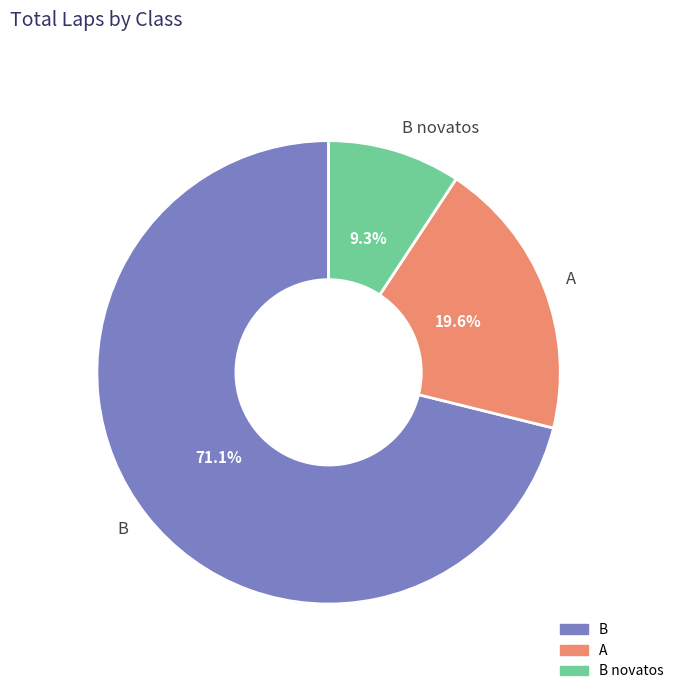

Which slice is the smallest?

B novatos